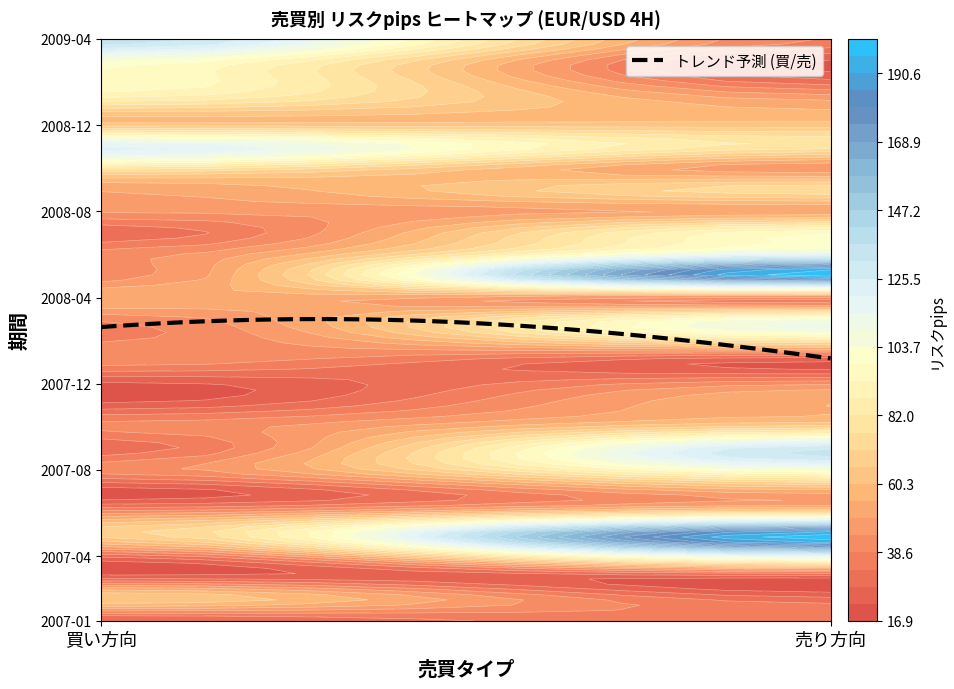

How many values in the 買 series are below 41?

12